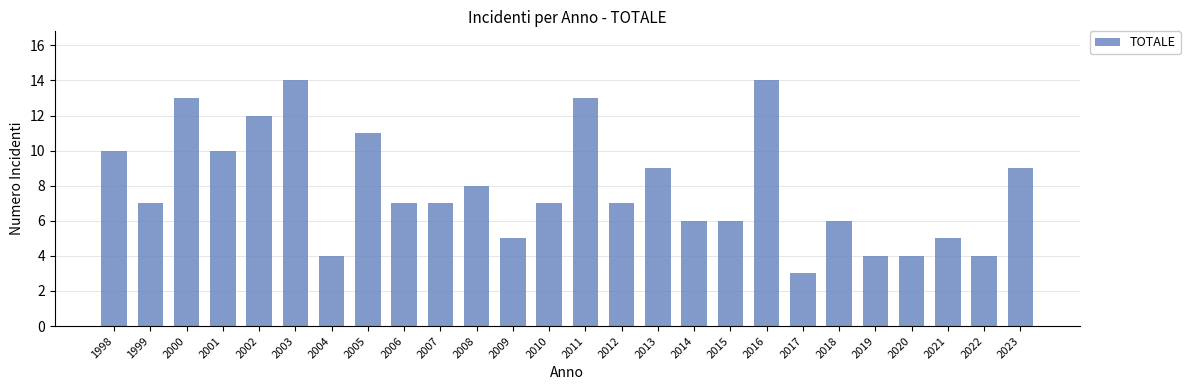

At which category does the chart reach its minimum across all series?

2017